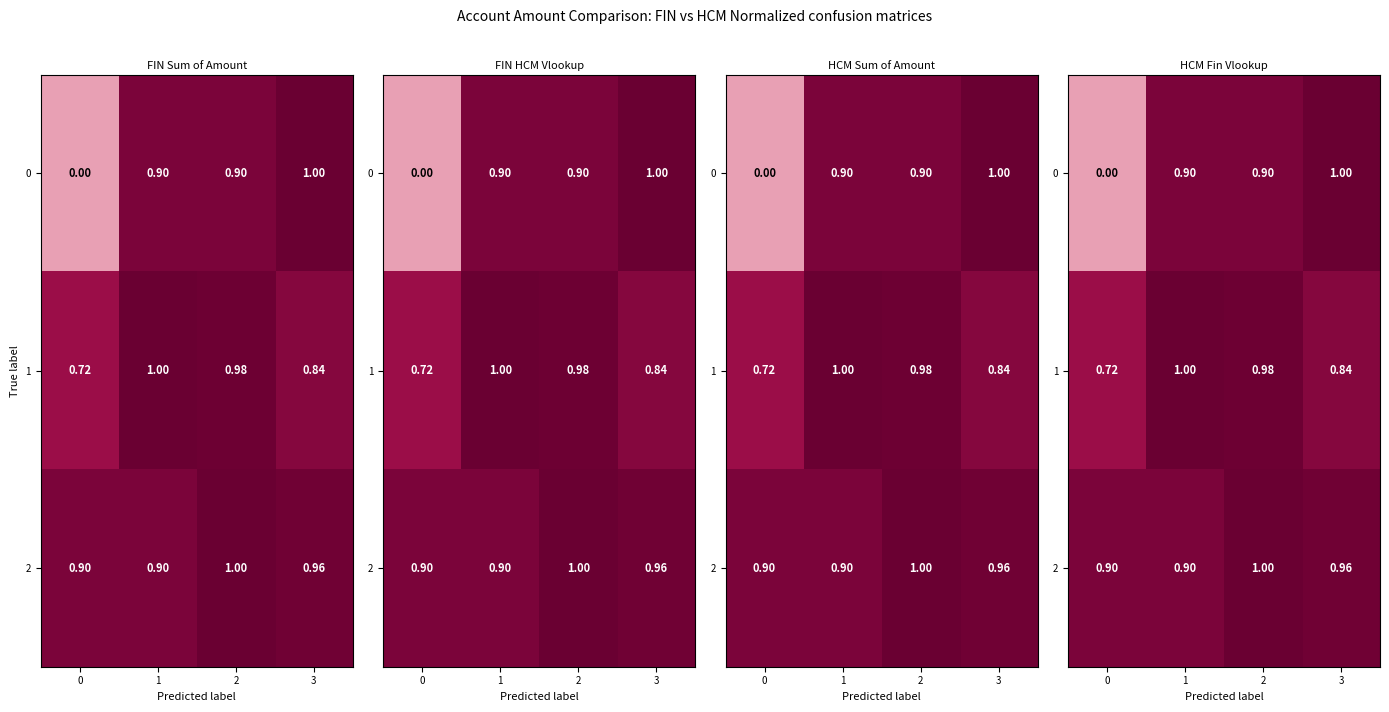

What is the sum of the 1 values at 0 and 3?

1.6